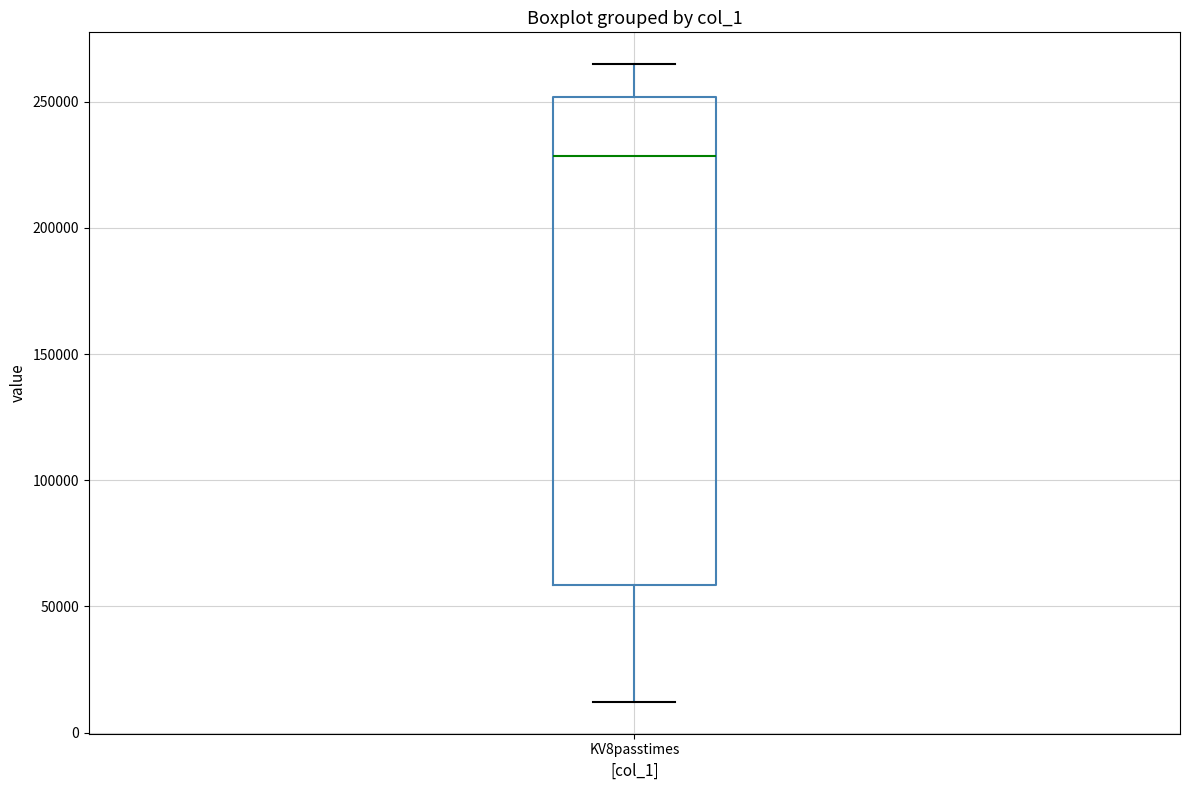

Where does the upper whisker of the box for KV8passtimes end on the y-axis? The values are not printed on the chart, so give them approximately, as read against the axis.

265000